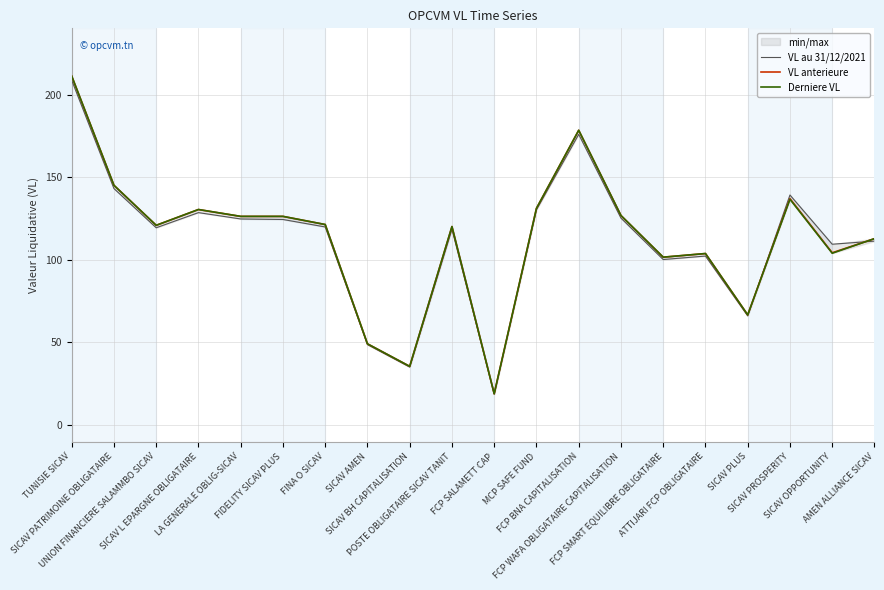

What is the sum of all VL au 31/12/2021 values?

2248.3